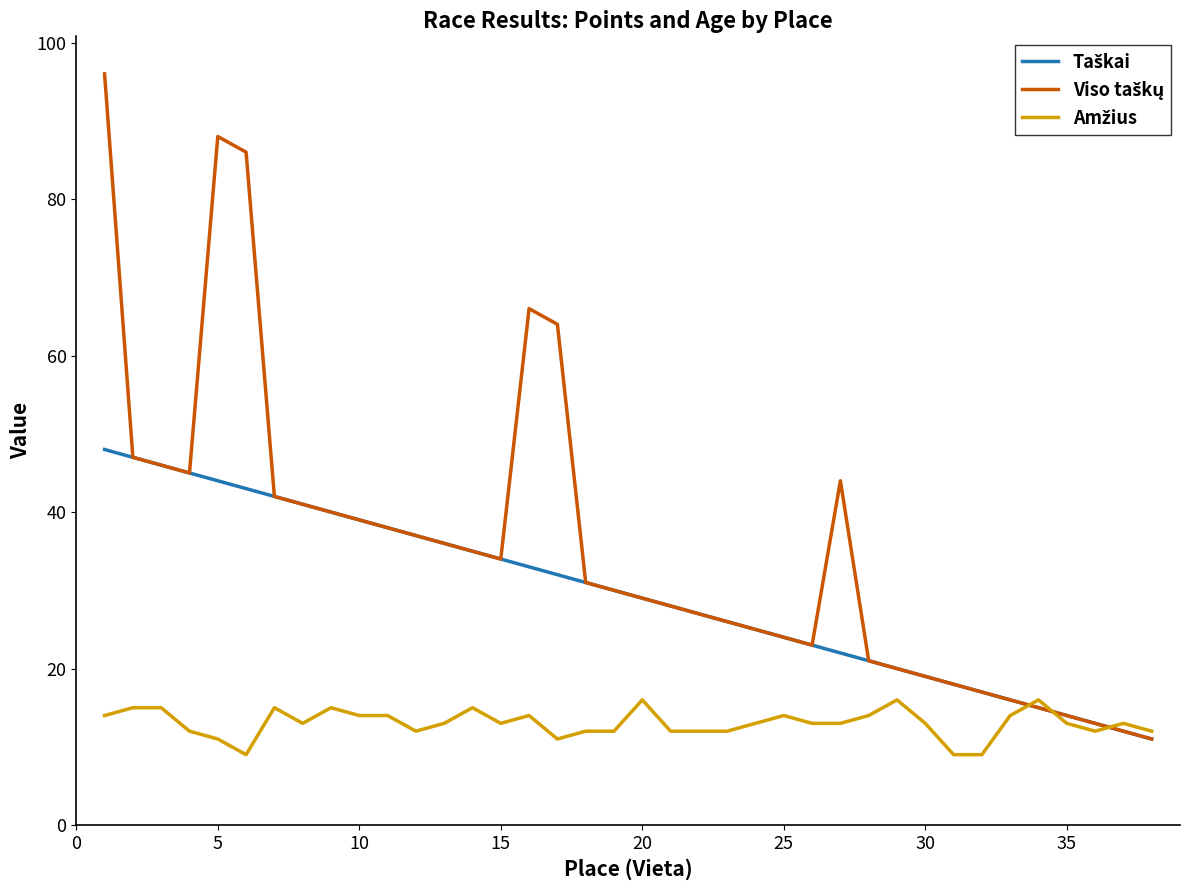

What is the greatest value displayed?

96